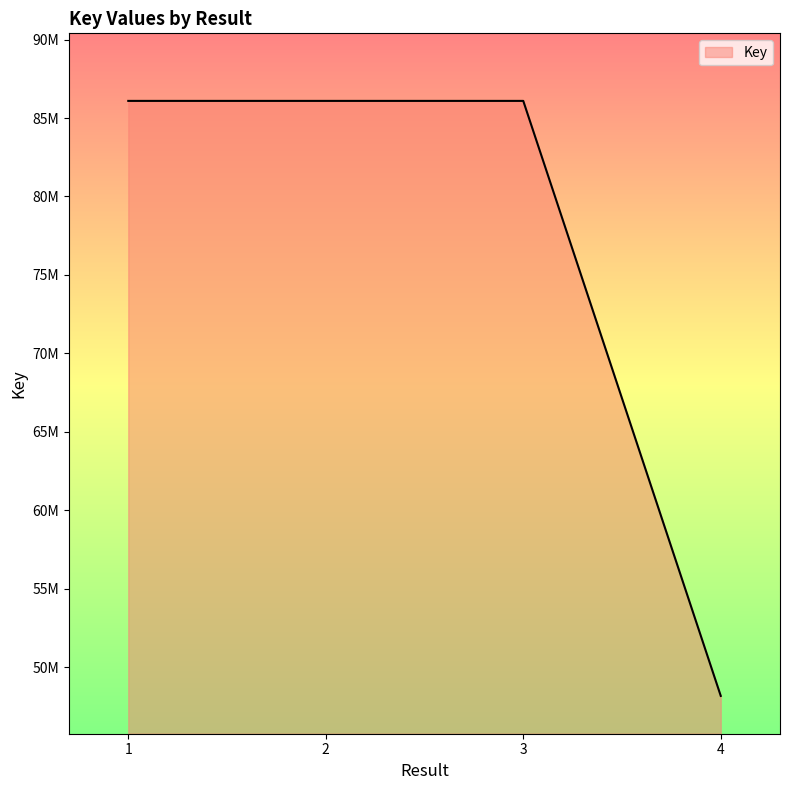

What is the sum of the values at 4 and 1?

134272418